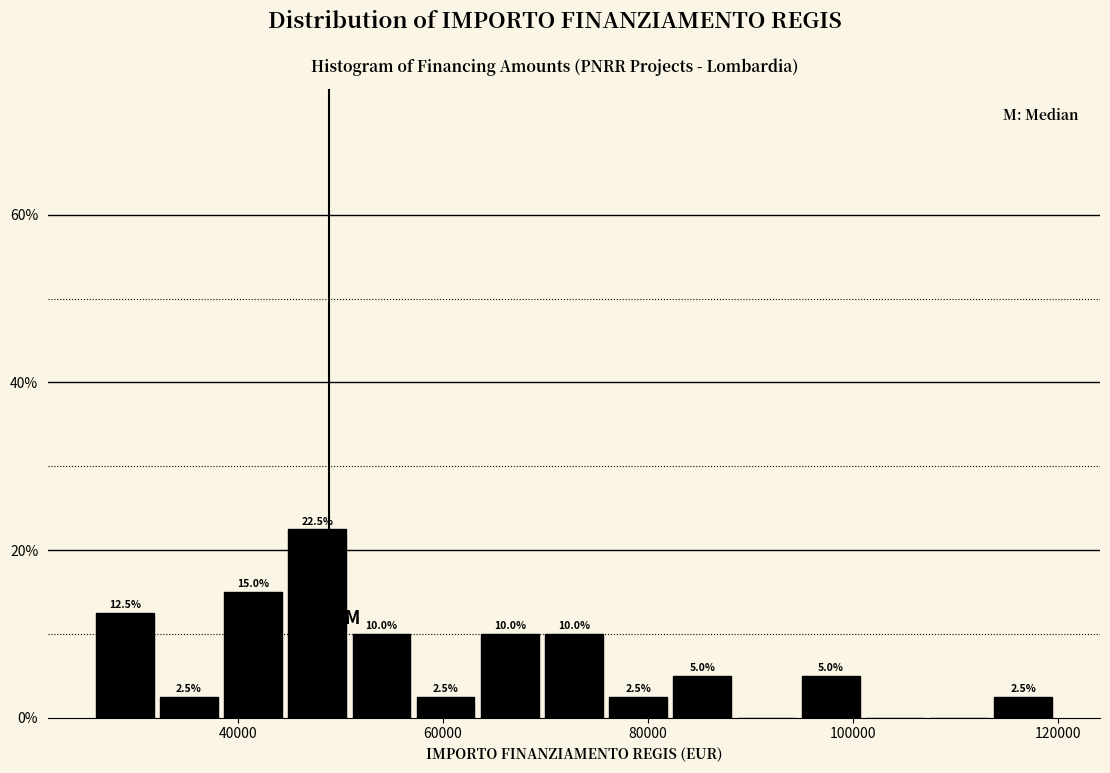

Read against the x-axis, roughly where is the centre of the tallest bar?

48000